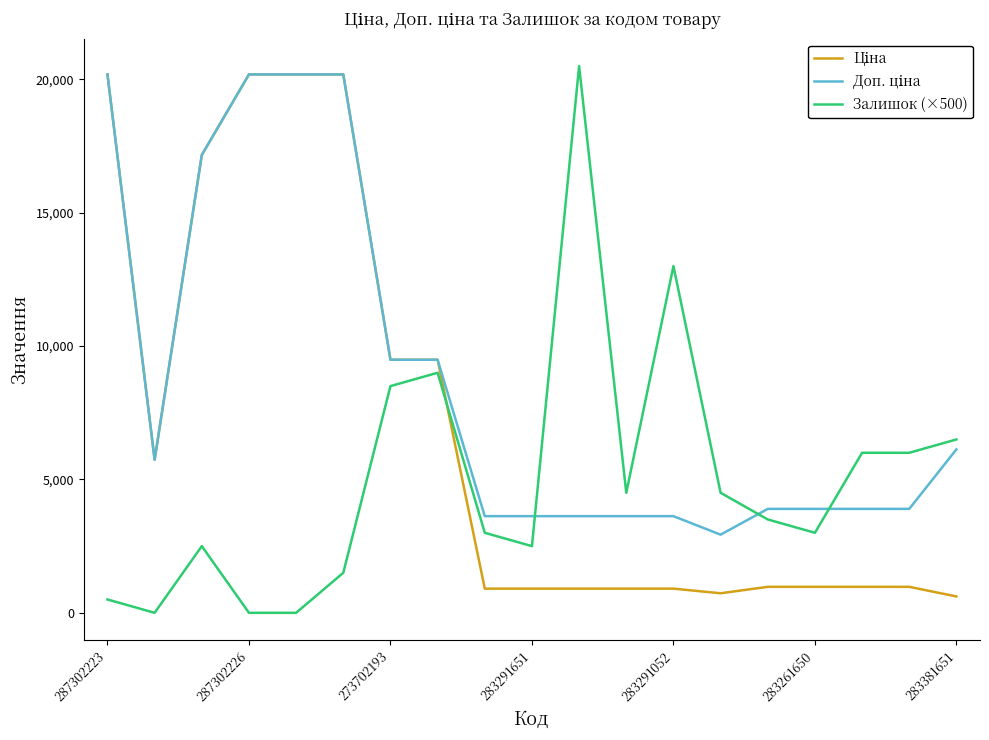

Does the chart display data point markers on the line(s)?

No